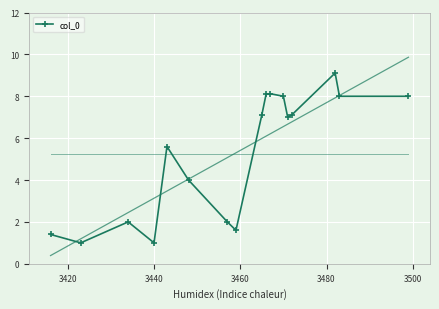

What is the average value?

5.2